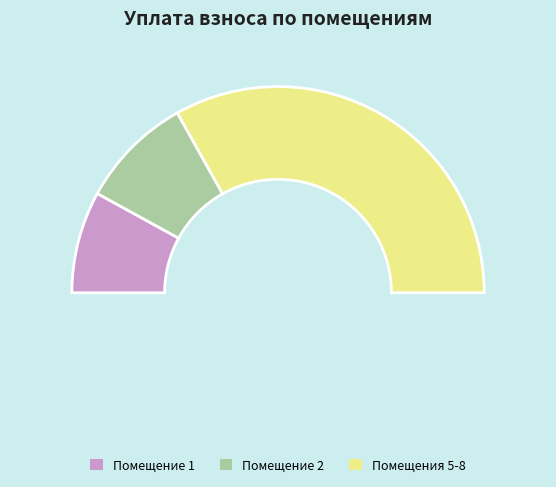

Does 8 account for over 50% of the chart?

No